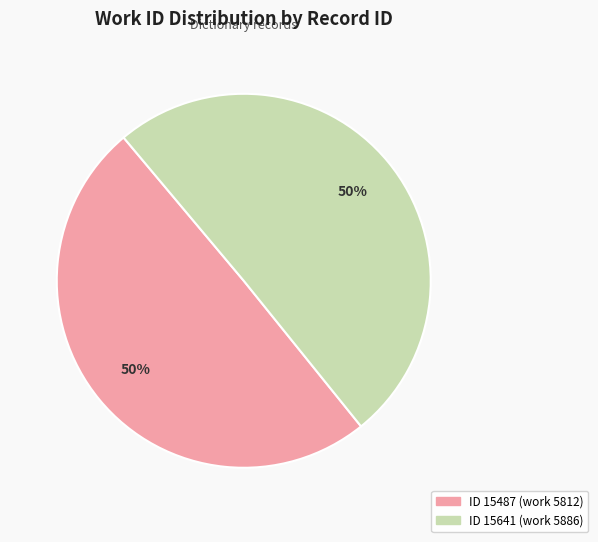

To the nearest percent, what is the average slice percentage?

50%